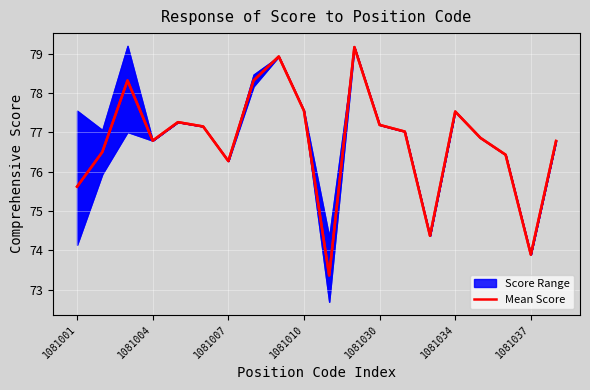

Does the chart display data point markers on the line(s)?

No